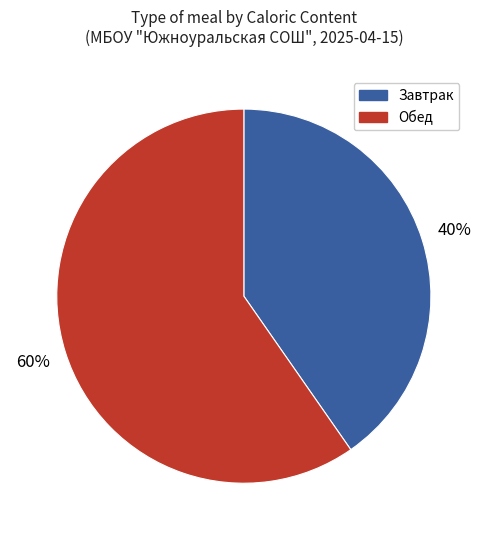

To the nearest percent, what is the average slice percentage?

50%